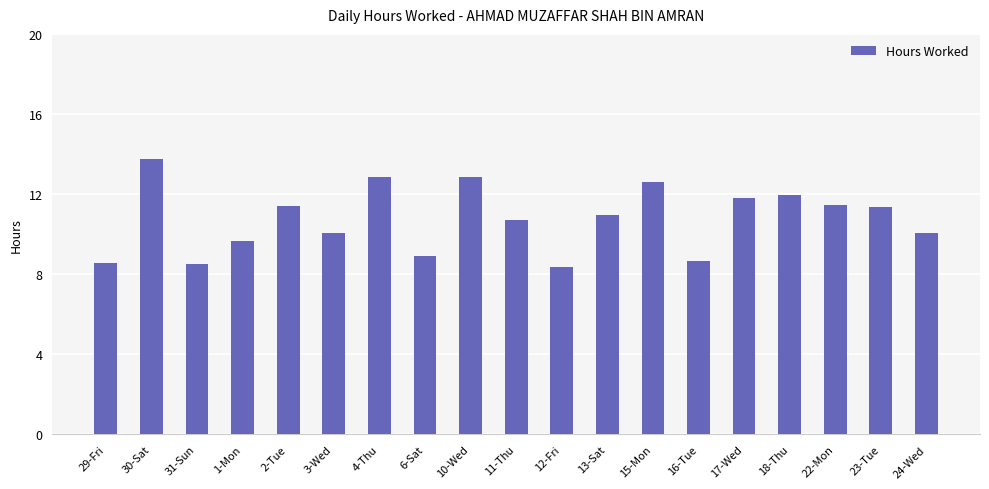

Approximately how many times larger is the value at 10-Wed compared to 15-Mon?

1.0